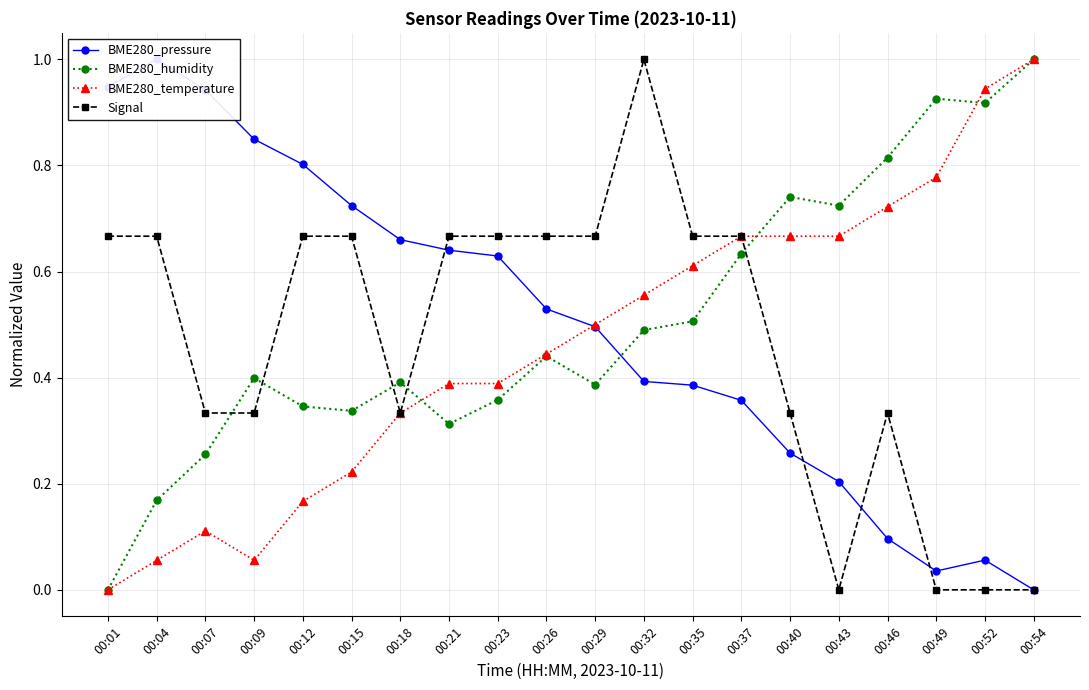

What is the difference between the second highest and second lowest values in the BME280_temperature series?

0.9